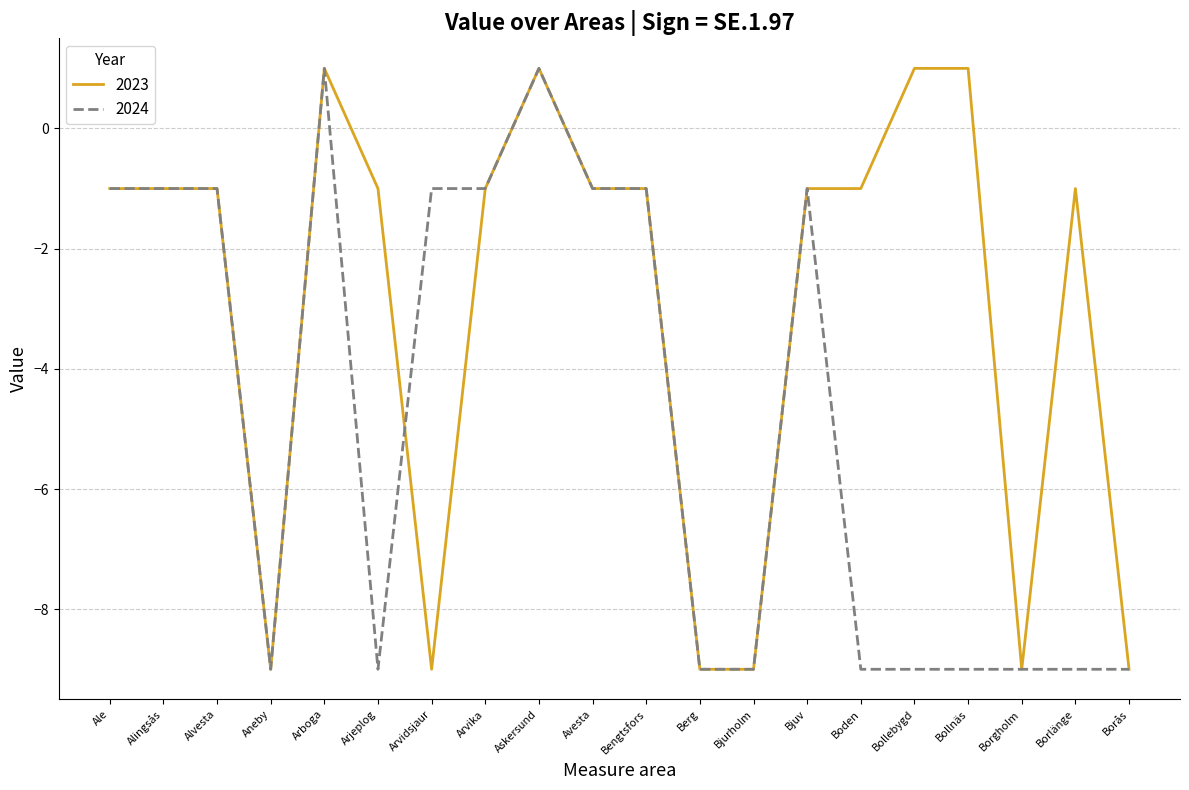

Is the value of 2023 at Boden greater than the value of 2024 at Bollebygd?

Yes